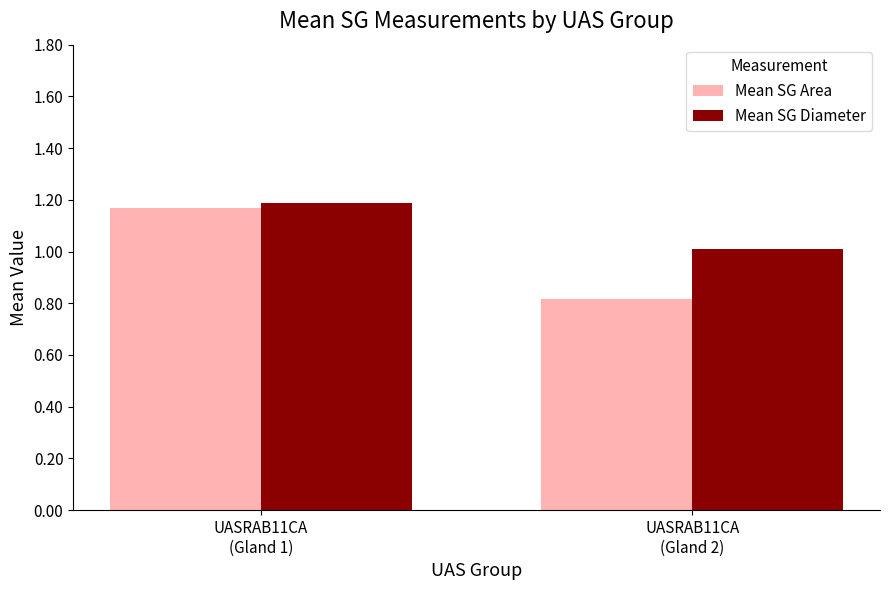

Is it true that Mean SG Diameter equals 1.2 at UASRAB11CA
(Gland 1)?

True